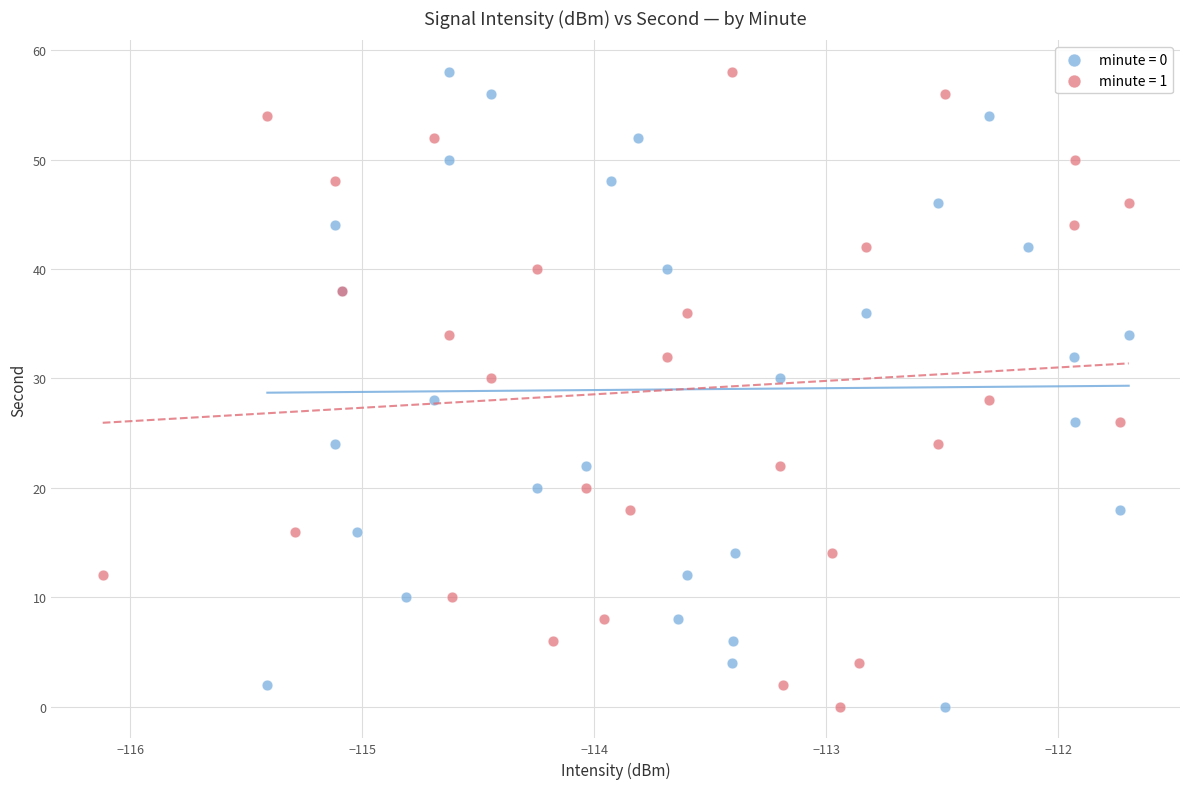

What are all the series names shown in the legend?

minute = 0, minute = 1